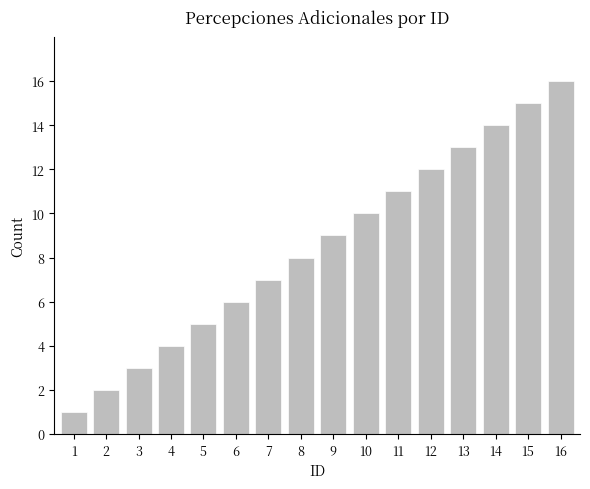

What is the greatest value displayed?

16